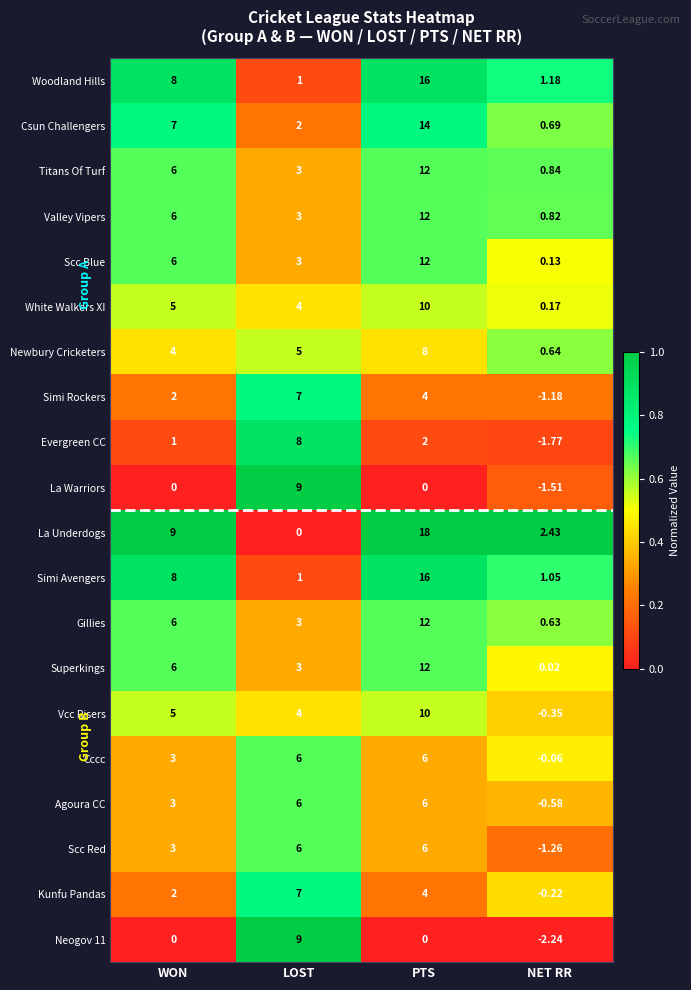

Between PTS and NET RR, which series saw the biggest shift?

La Underdogs